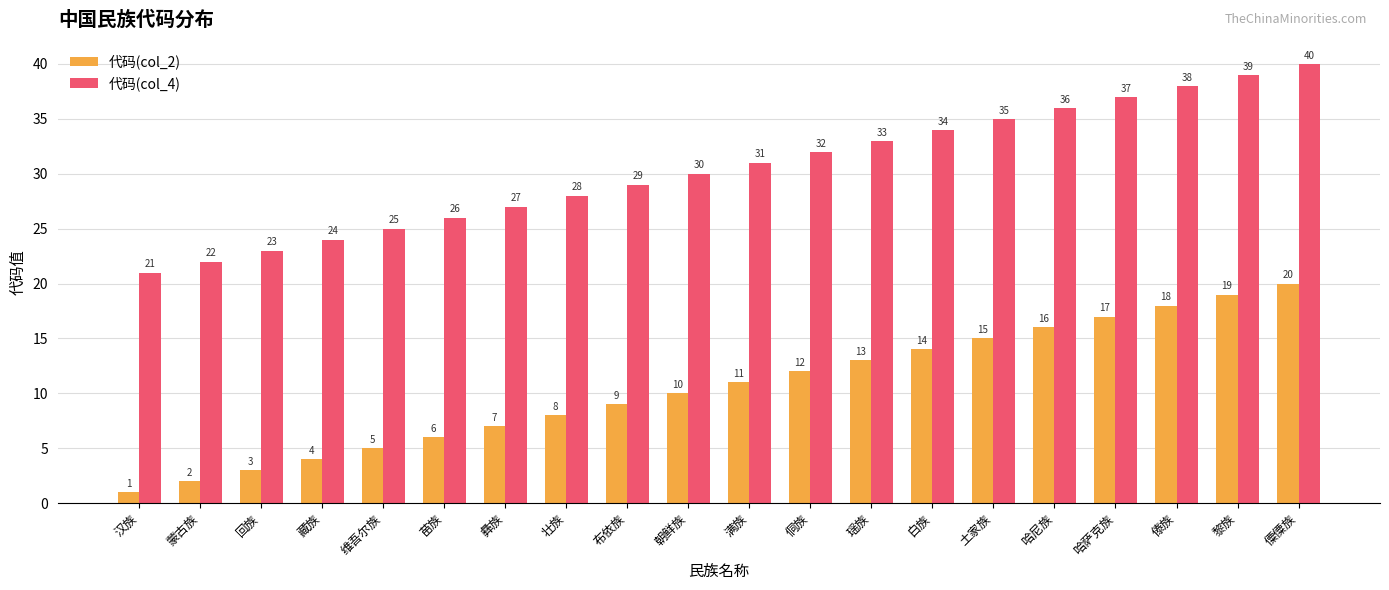

Rank the series by their maximum value, from lowest to highest.

代码(col_2), 代码(col_4)